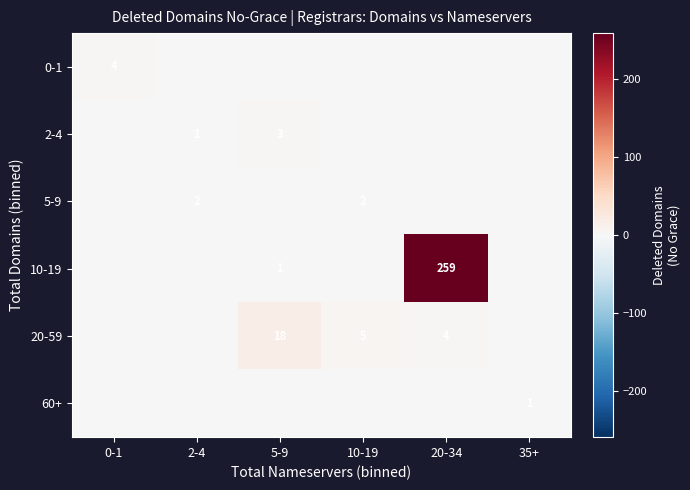

Which label corresponds to the largest value in the chart?

20-34